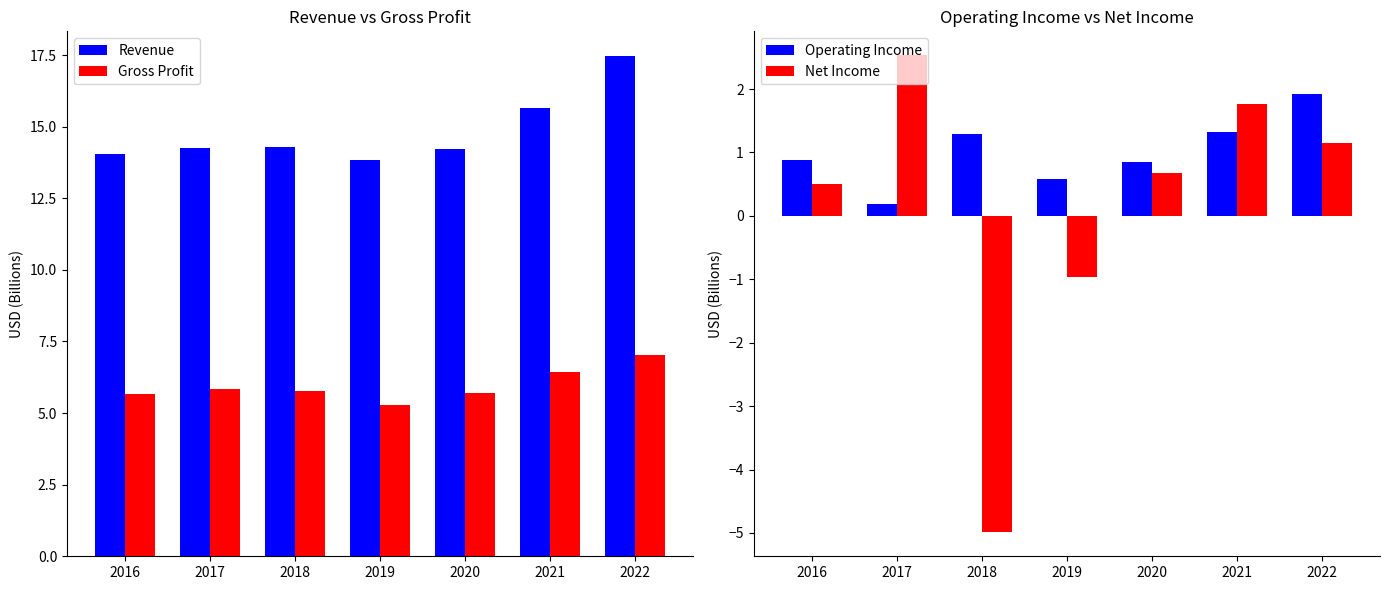

What is the maximum value shown in the chart?

17.5